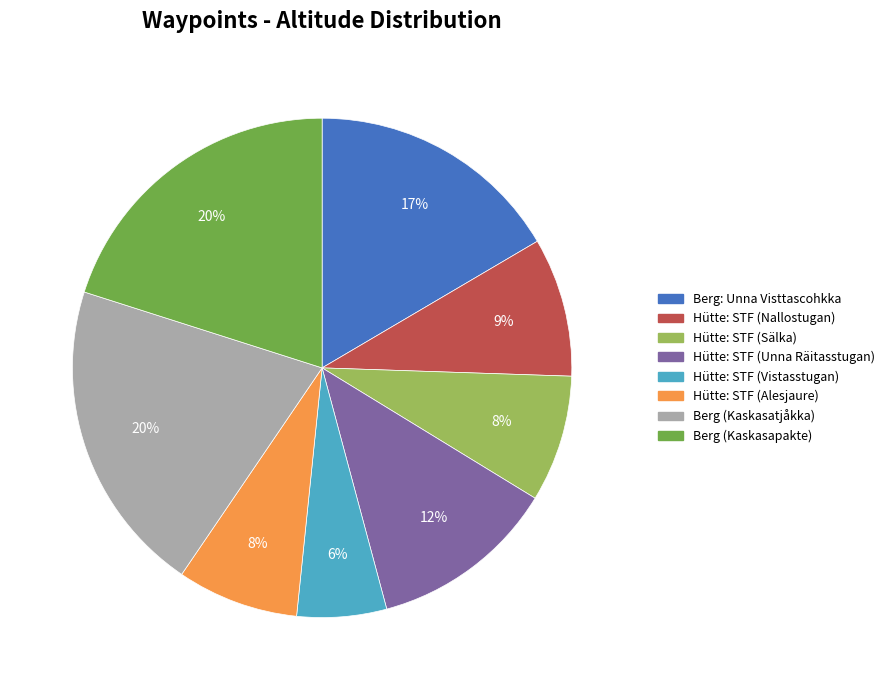

True or false: Hütte: STF (Vistasstugan) accounts for 6% of the total.

True